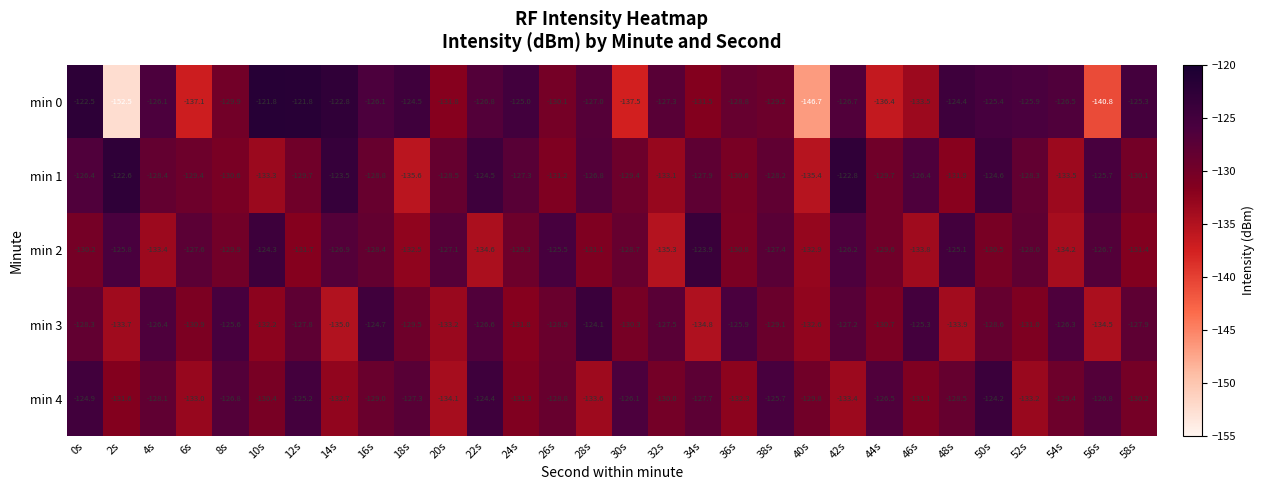

What is the lowest value of the min 0 series?

-152.5